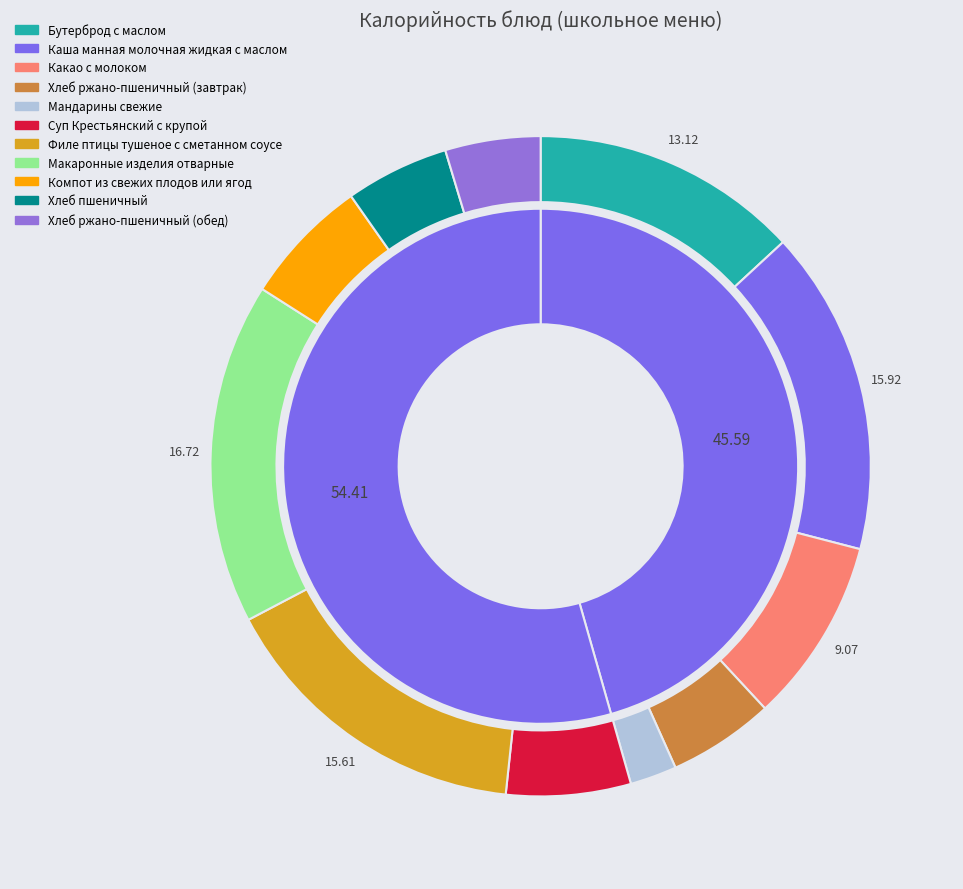

What percentage is the Хлеб ржано-пшеничный (завтрак) slice, to the nearest percent?

5%